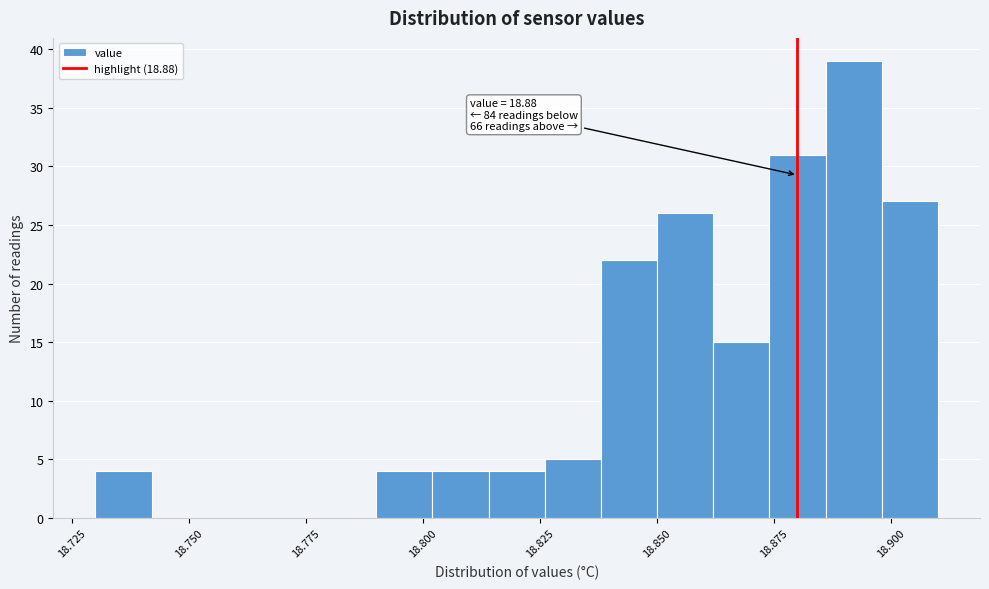

Read against the x-axis, roughly where is the centre of the tallest bar?

18.890